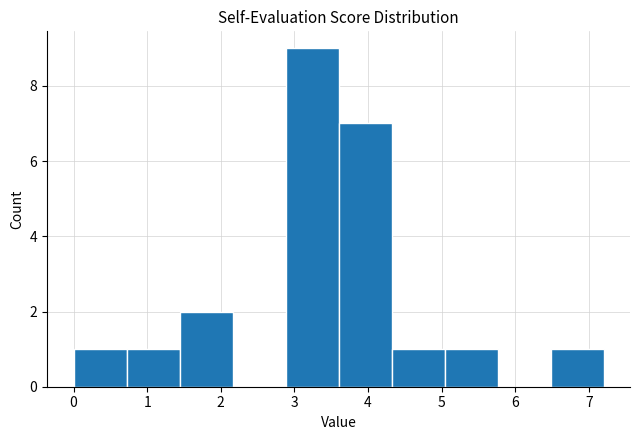

Reading left to right, list every bar in this chart as the range it spans on the x-axis followed by its height. Neither the bar edges nor the heights are printed on the chart, so give them approximately, as read against the axes.

0.00 to 0.72: 1
0.72 to 1.44: 1
1.44 to 2.16: 2
2.16 to 2.88: 0
2.88 to 3.60: 9
3.60 to 4.32: 7
4.32 to 5.04: 1
5.04 to 5.76: 1
5.76 to 6.48: 0
6.48 to 7.20: 1